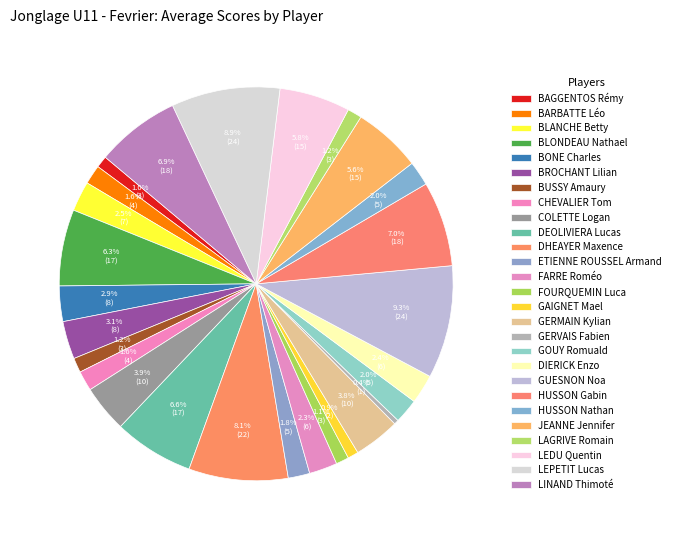

Count the number of slices in the pie.

27